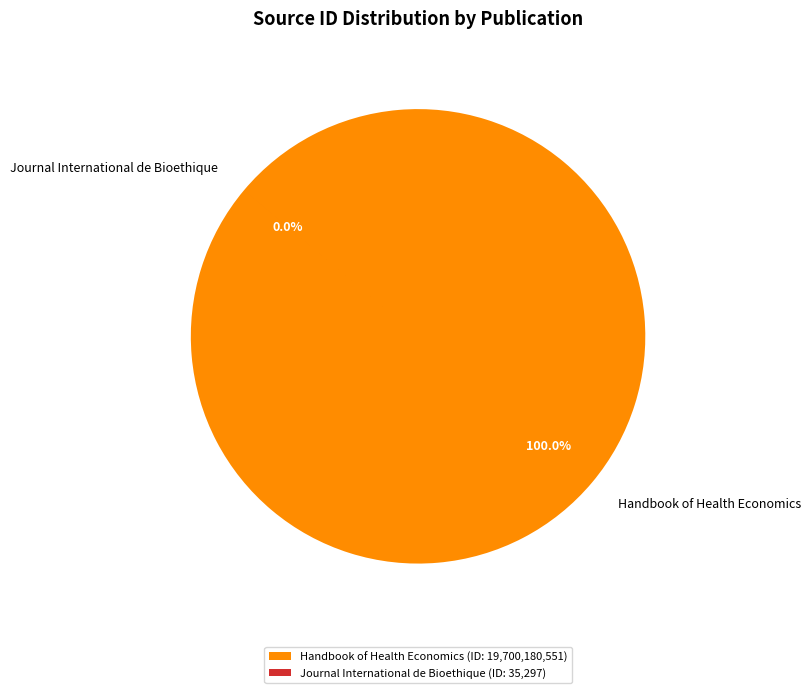

Which category accounts for the majority?

Handbook of Health Economics